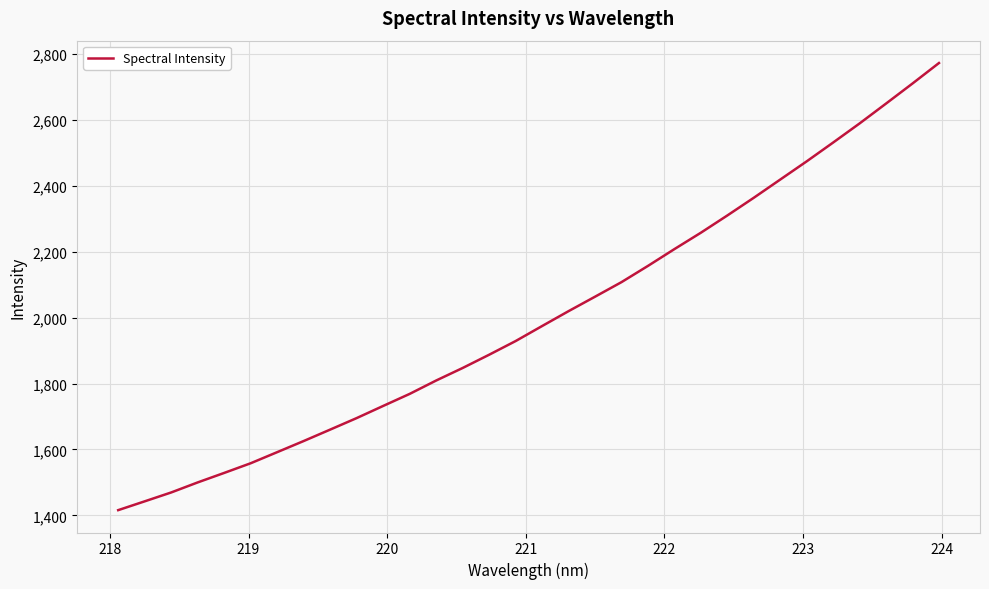

What is the difference between the maximum and minimum values?

1356.7